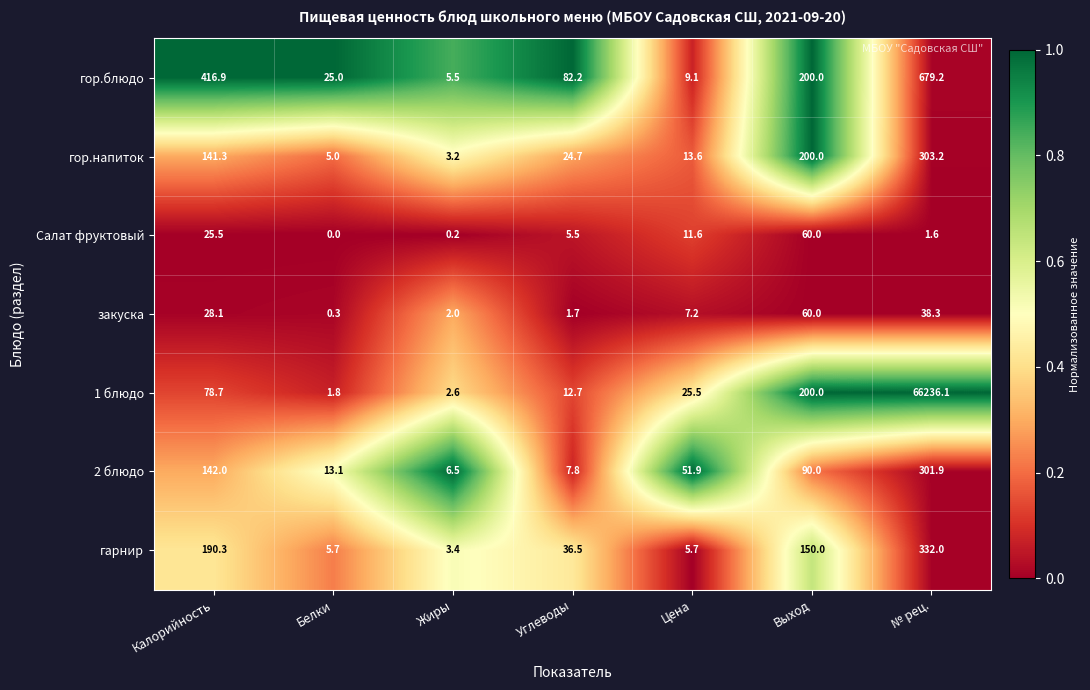

At which category is the sum across all series the highest?

№ рец.